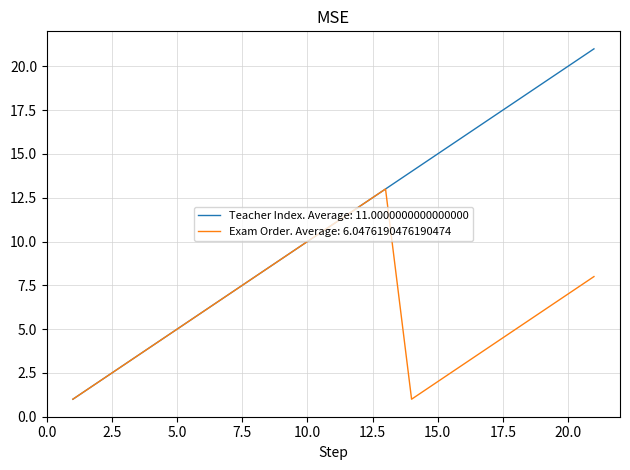

Is this an area chart (filled region under the line)?

No